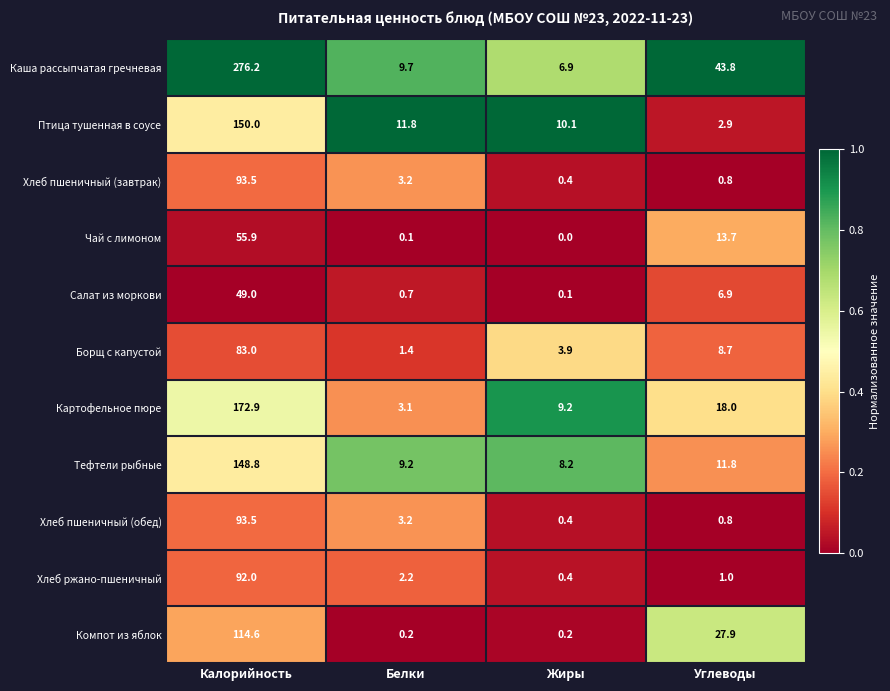

Count the number of categories in the chart.

4